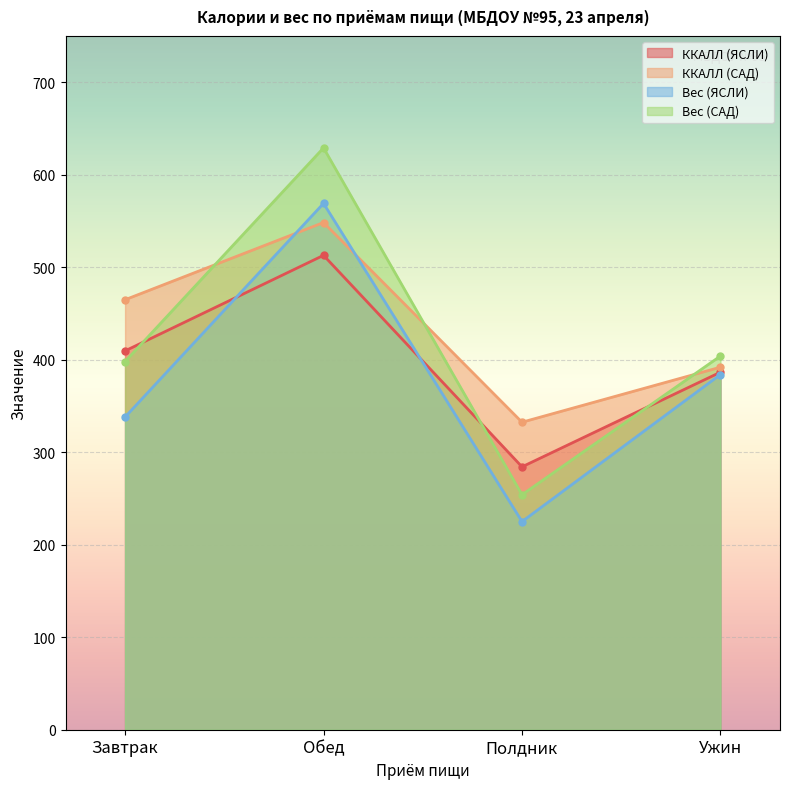

Between which two adjacent categories do ККАЛЛ (САД) and Вес (ЯСЛИ) first intersect?

Завтрак and Обед